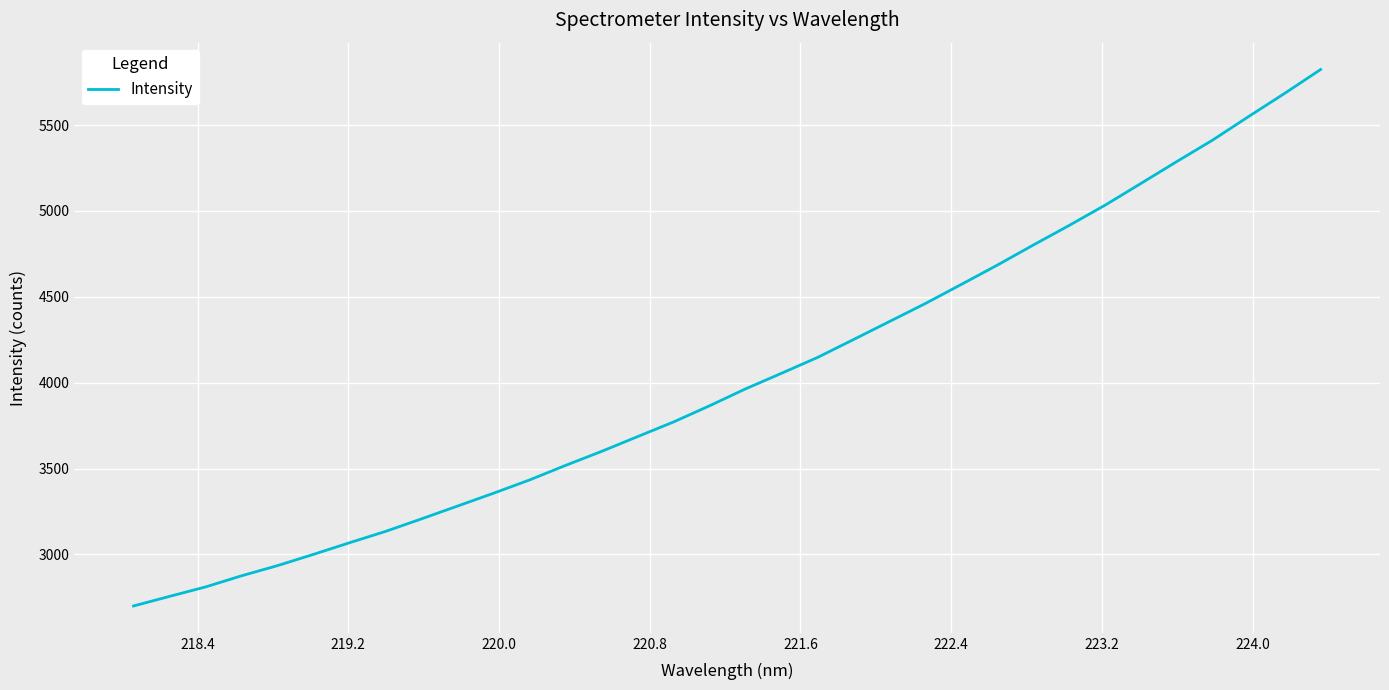

What is the difference between the maximum and minimum values?

3124.0